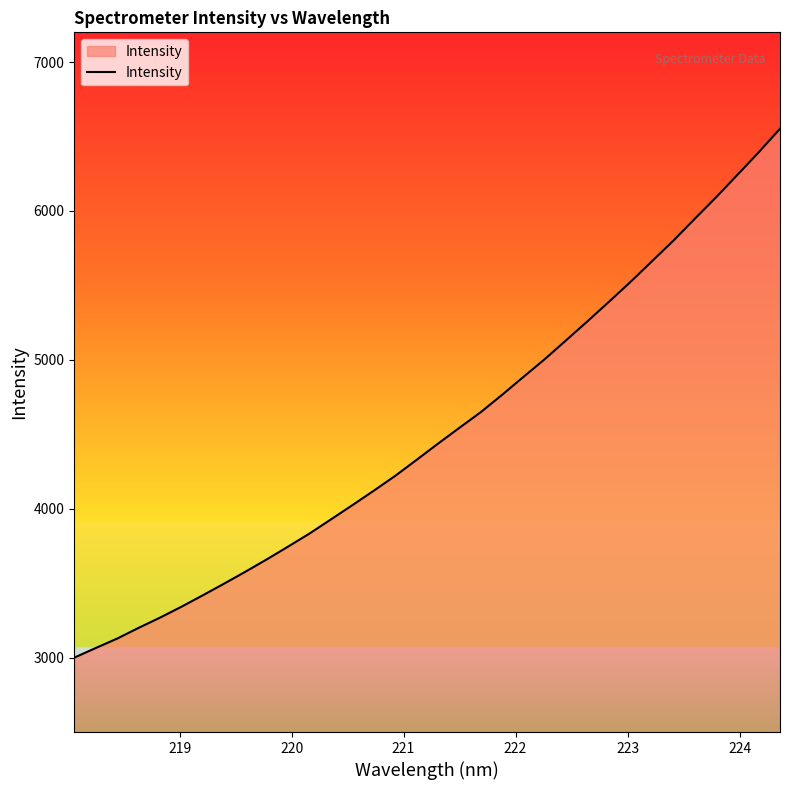

What is the maximum value shown in the chart?

6552.5